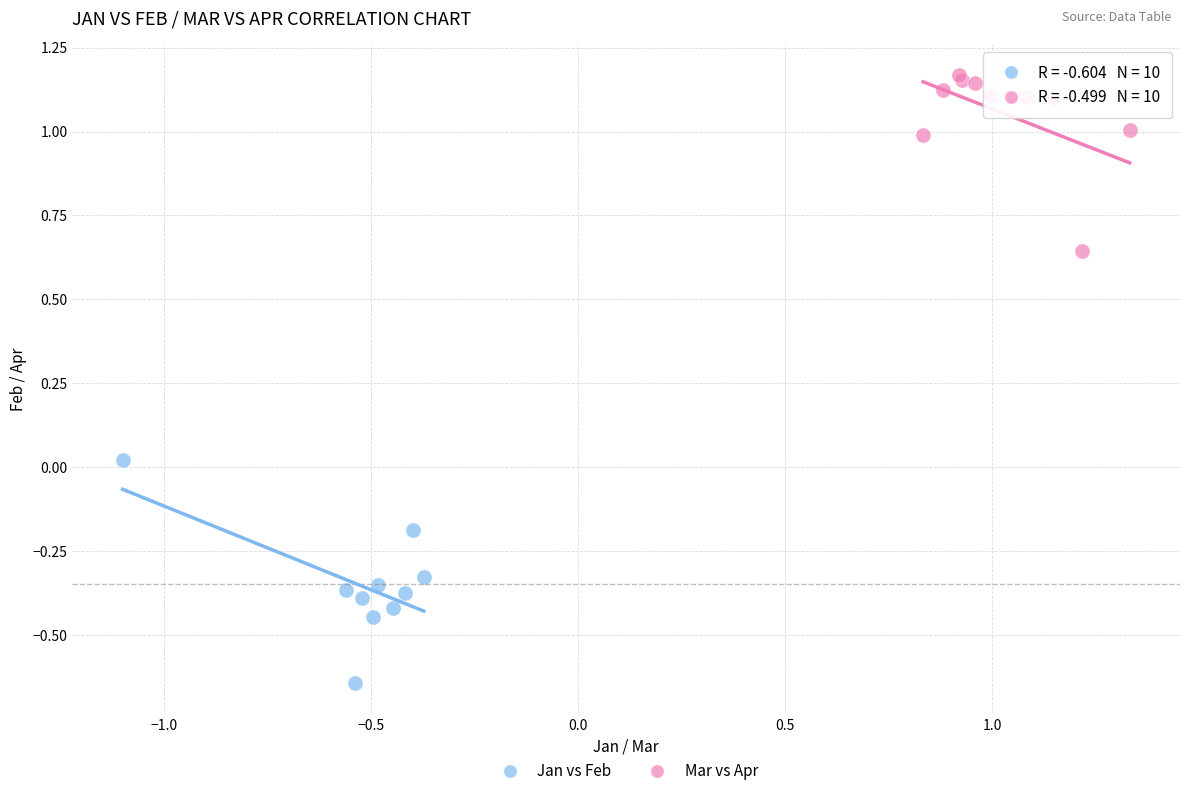

What are all the series names shown in the legend?

Jan vs Feb, Mar vs Apr